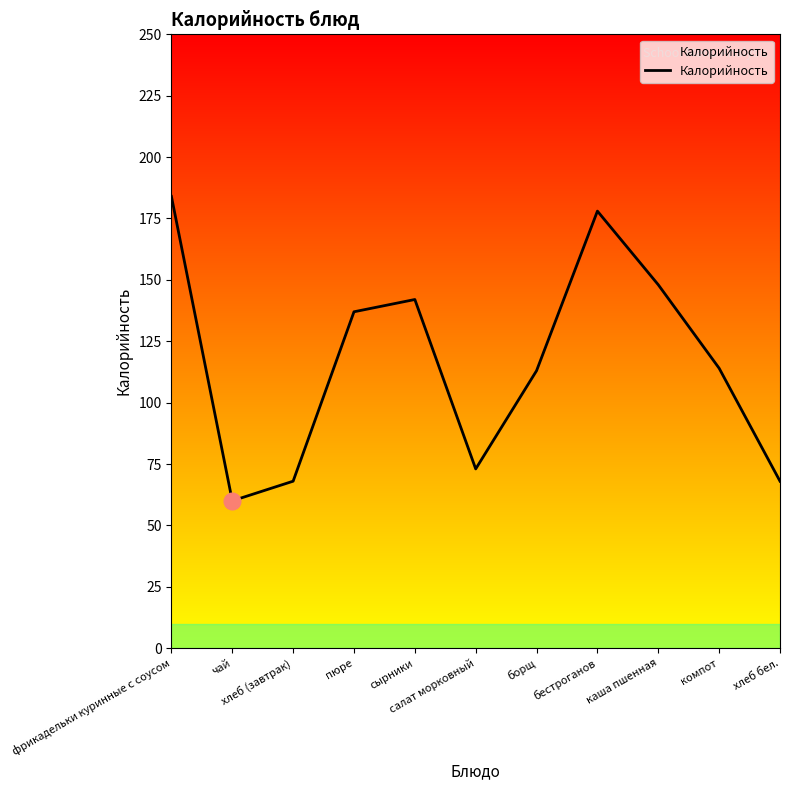

Does the chart have visible grid lines?

No